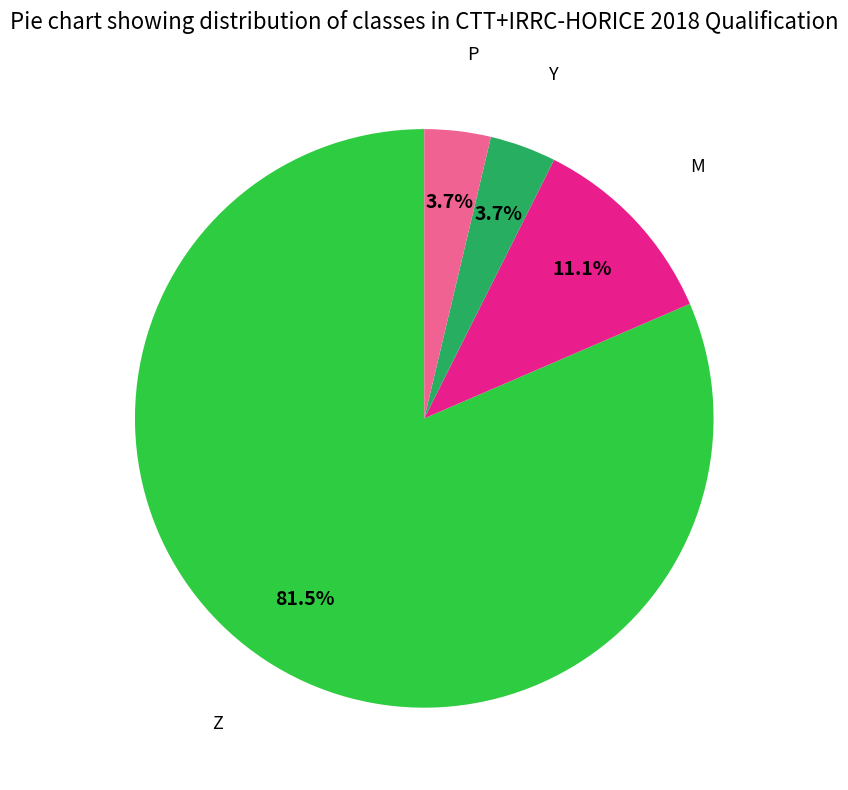

How many segments does this pie chart have?

4